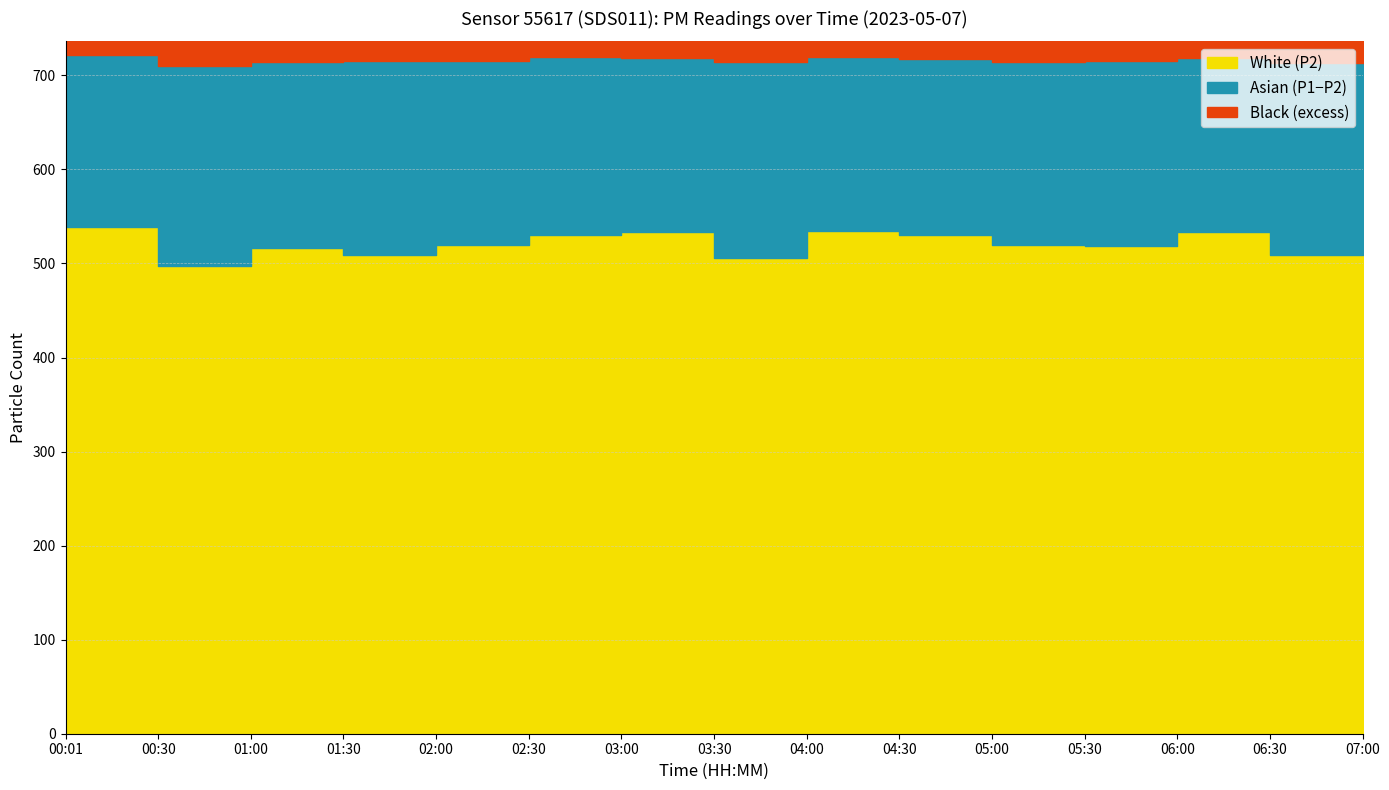

What is the maximum value shown in the chart?

721.7